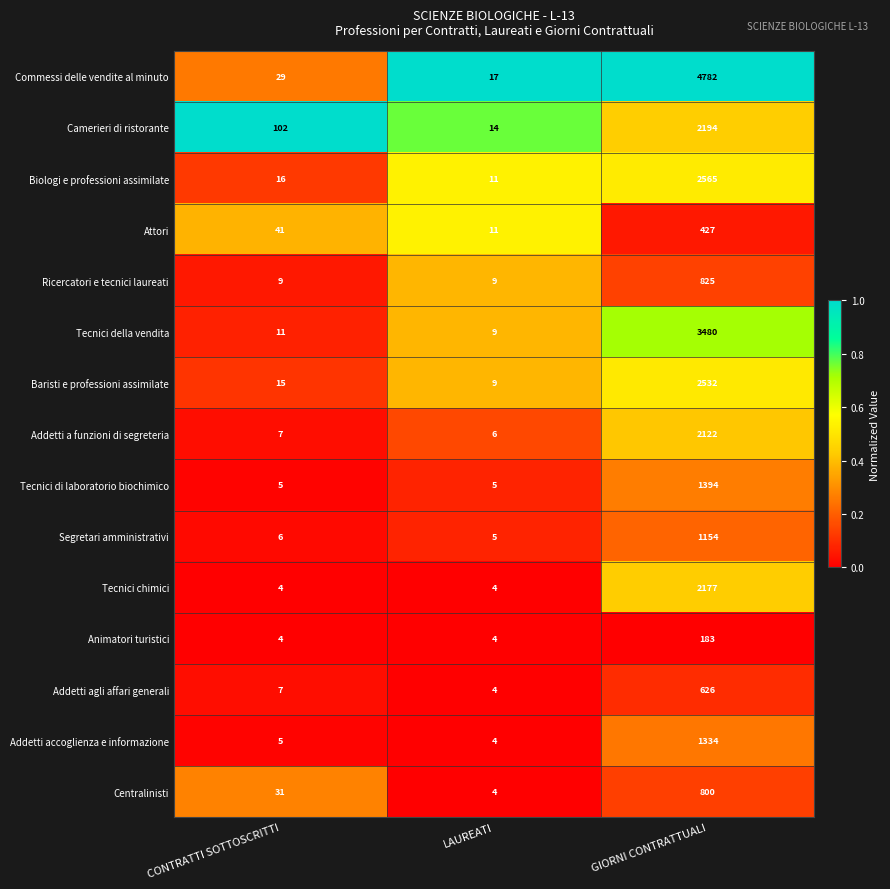

The Tecnici chimici series shows 3792 at GIORNI CONTRATTUALI. True or false?

False